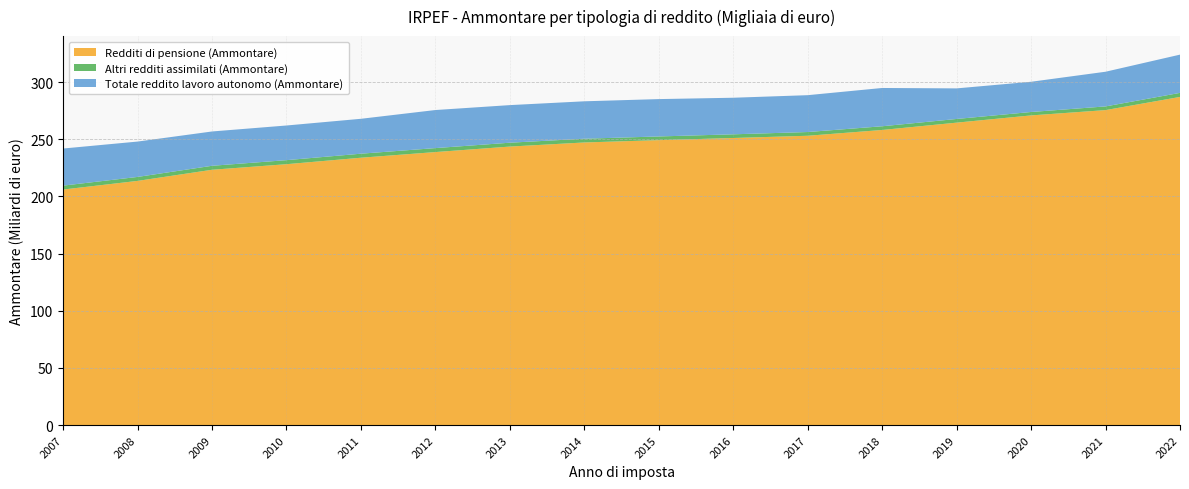

Reading left to right, what are all the values shown in this chart?

Redditi di pensione (Ammontare): 206024343.5	213594559.8	223324142.7	228200053.9	233863552.0	238810185.7	243617069.0	247211969.0	249226307.0	251116116.0	253073382.0	258138456.0	264544593.0	270874518.0	275515573.0	287046713.0
Altri redditi assimilati (Ammontare): 3422489.9	3462817.2	3478071.5	3534830.7	3520154.0	3470496.4	3380456.0	3270415.0	3238210.0	3221563.0	3261447.0	3239587.0	3218403.0	2989097.0	3227907.0	3534453.0
Totale reddito lavoro autonomo (Ammontare): 32457198.9	30932654.9	30019079.5	30314796.2	30531124.0	33297450.0	32885783.0	32738185.0	32683173.0	31993774.0	32237603.0	33494094.0	26748464.0	26439125.0	30336738.0	33461136.0